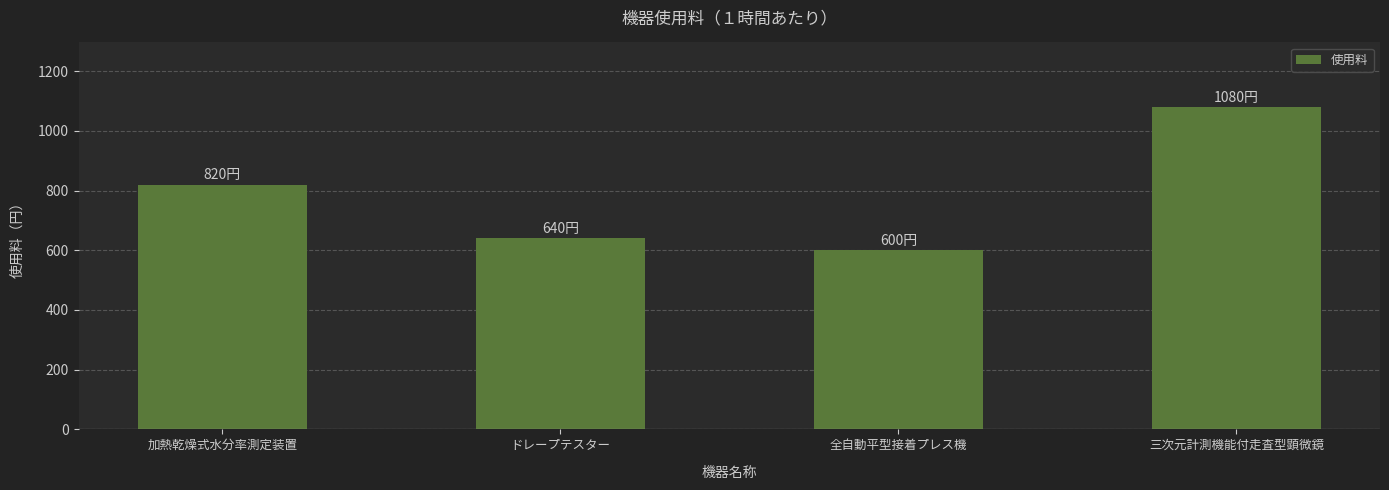

Is it true that the value at 三次元計測機能付走査型顕微鏡 is 1080?

True